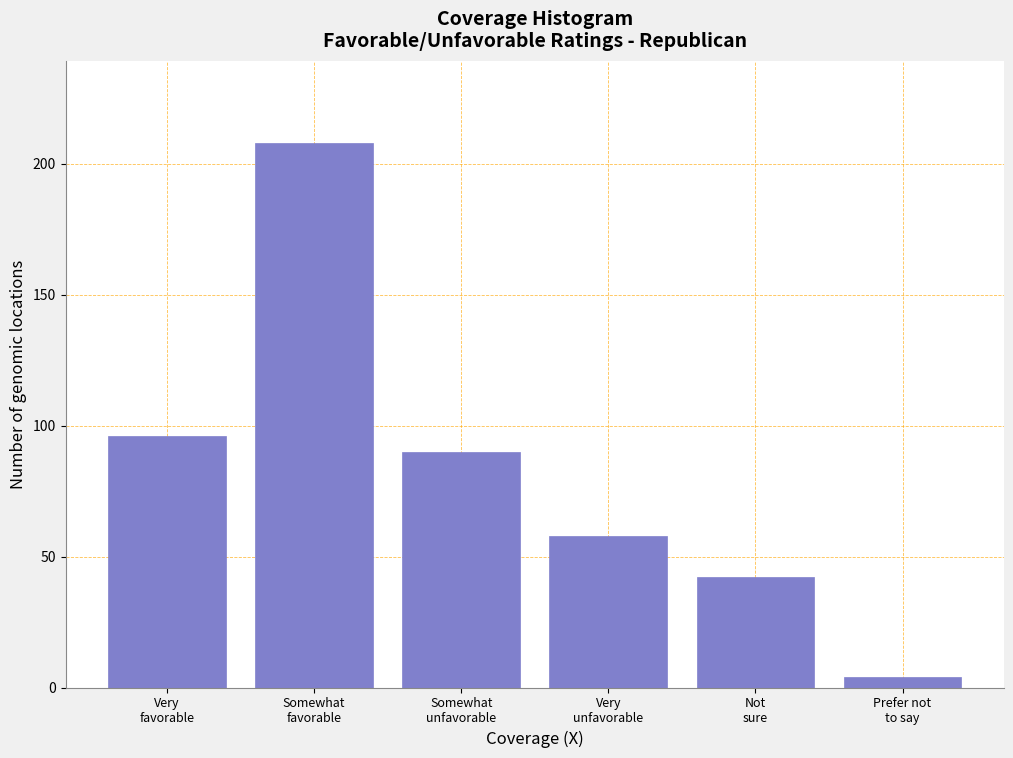

Reading left to right, list all the values displayed in this chart.

96	208	90	58	42	4